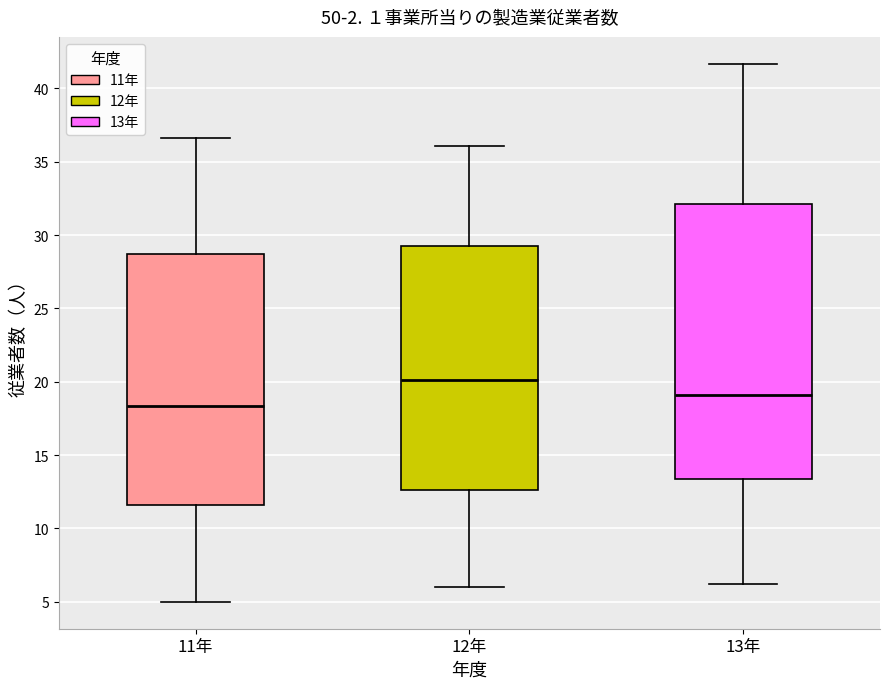

Where does the lower whisker of the box for 13年 end on the y-axis? The values are not printed on the chart, so give them approximately, as read against the axis.

6.0